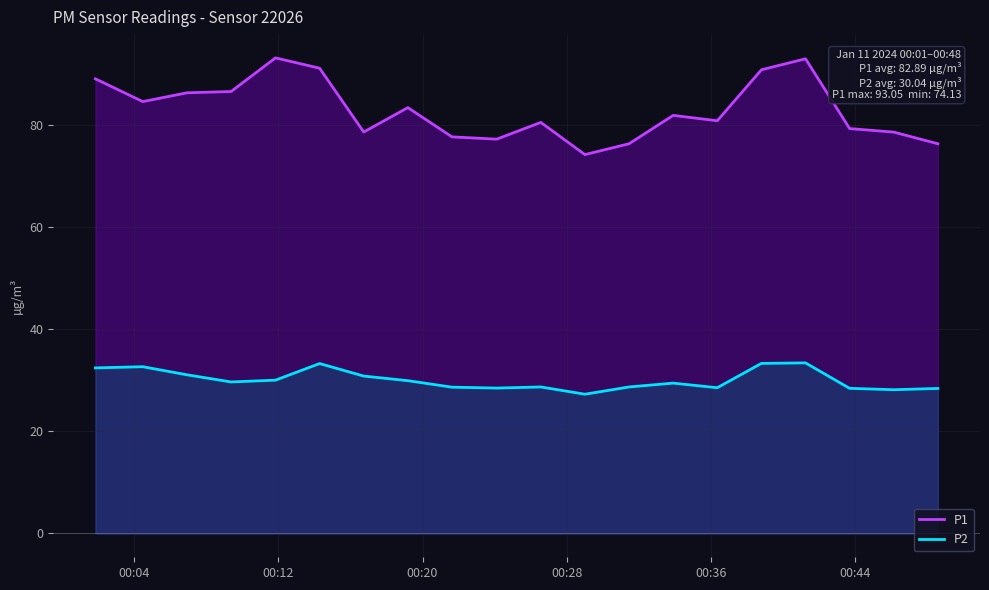

What is the lowest value of the P1 series?

74.1